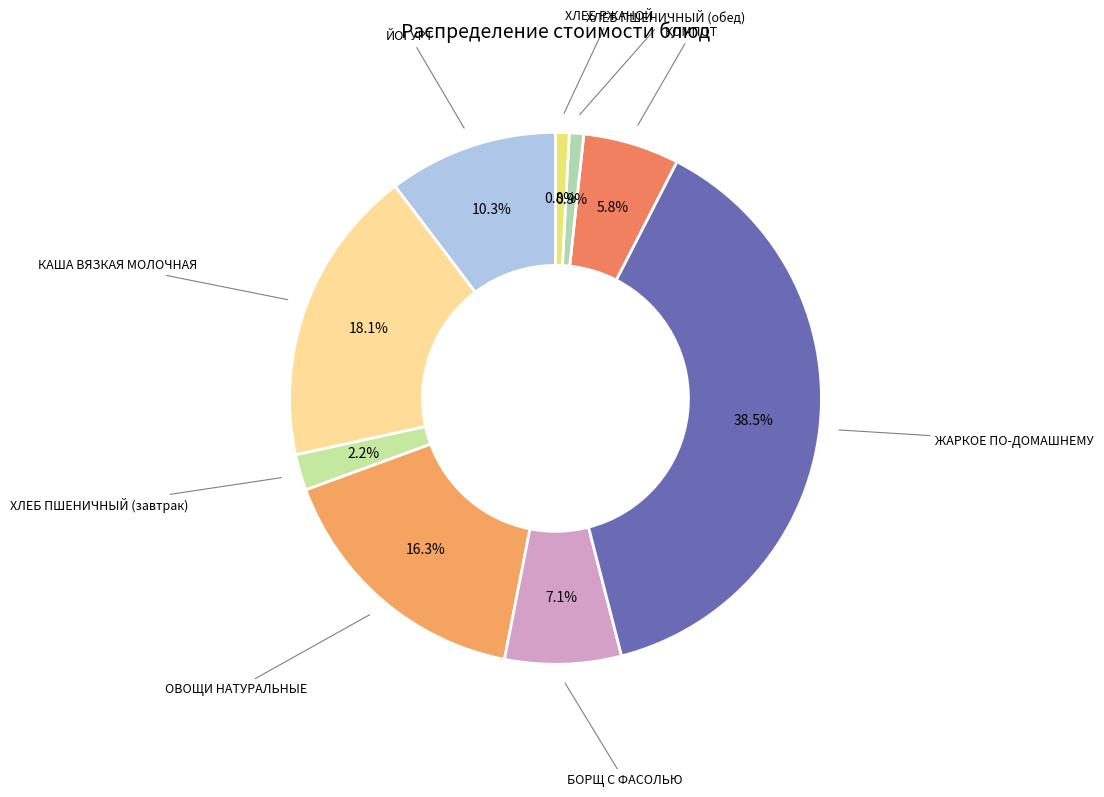

Which category has the biggest portion of the pie?

ЖАРКОЕ ПО-ДОМАШНЕМУ